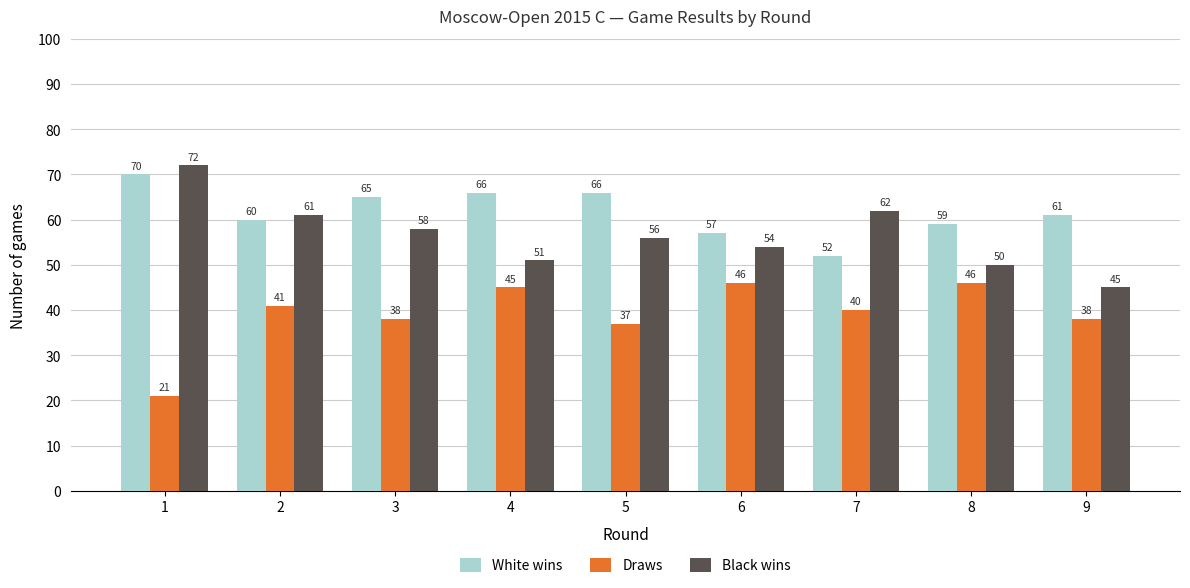

What is the maximum value for White wins?

70